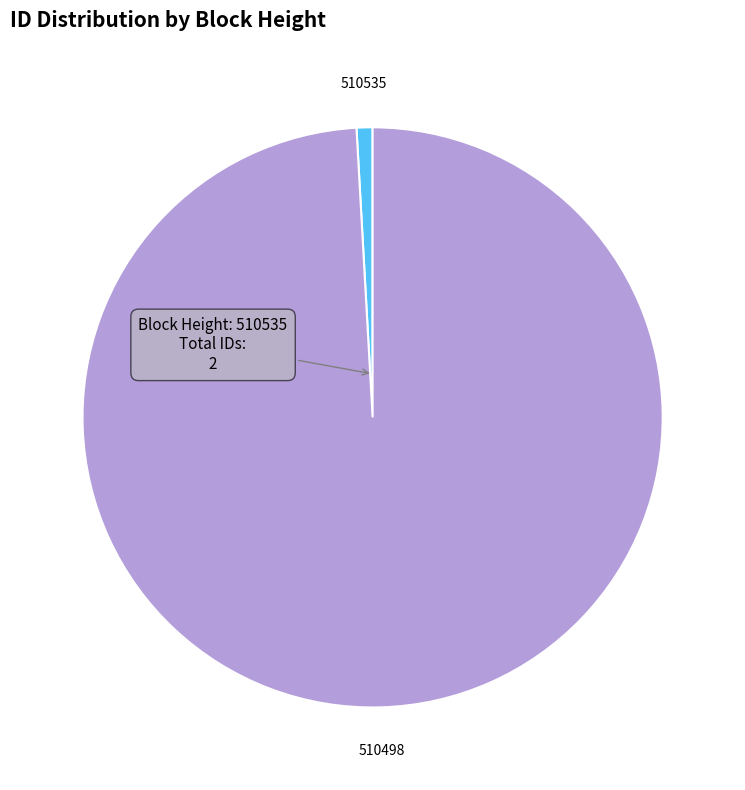

Does any single category account for the majority?

Yes